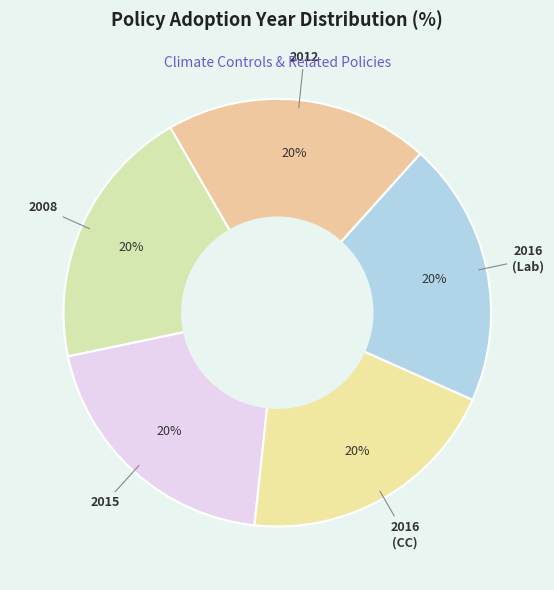

How many segments does this pie chart have?

5